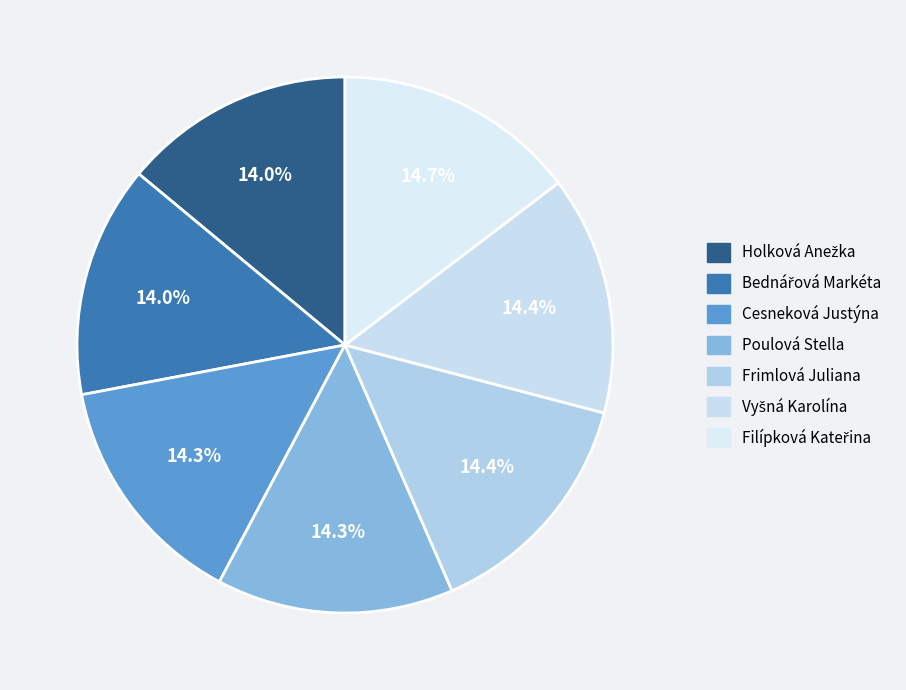

What is the change in value from Bednářová Markéta to Poulová Stella?

+0.3